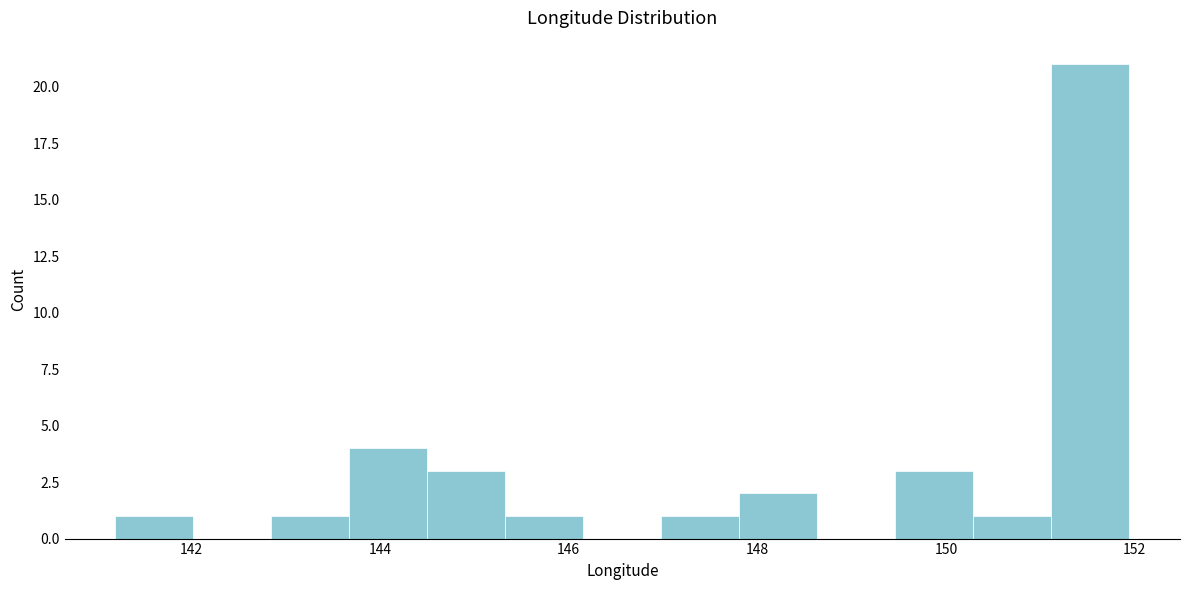

Which range on the x-axis has the tallest bar?

151.2 to 152.0